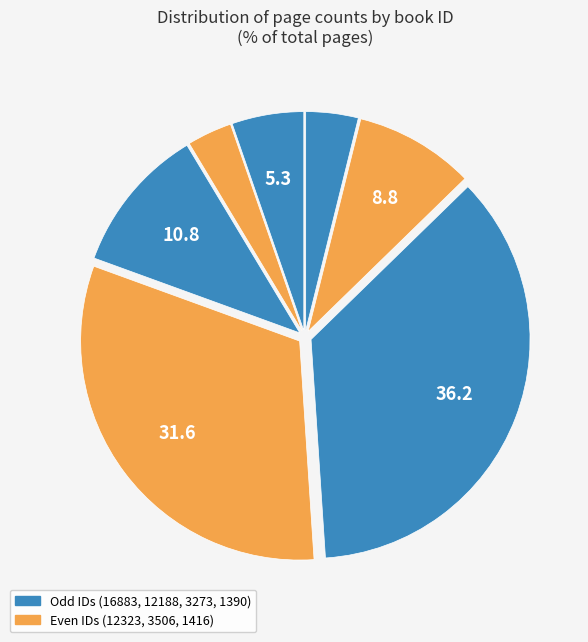

How many slices are in this pie chart?

7